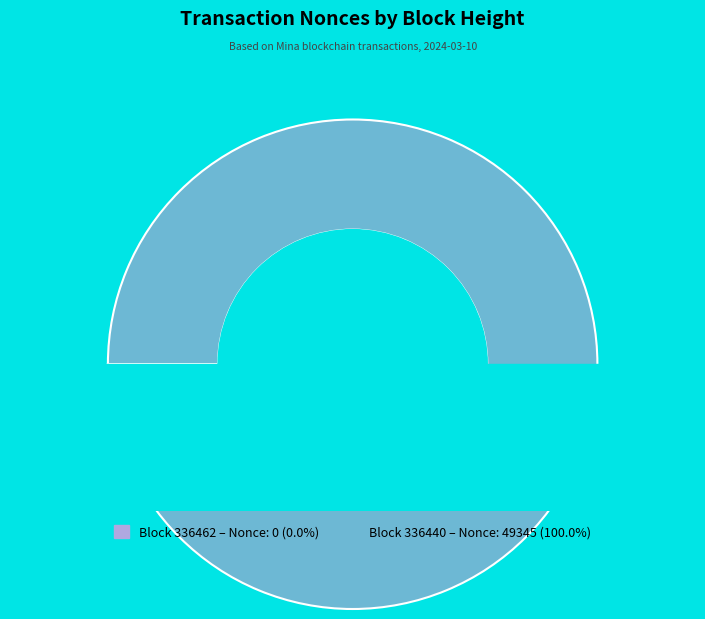

Combined, do 336462 and 336440 account for over 50%?

Yes